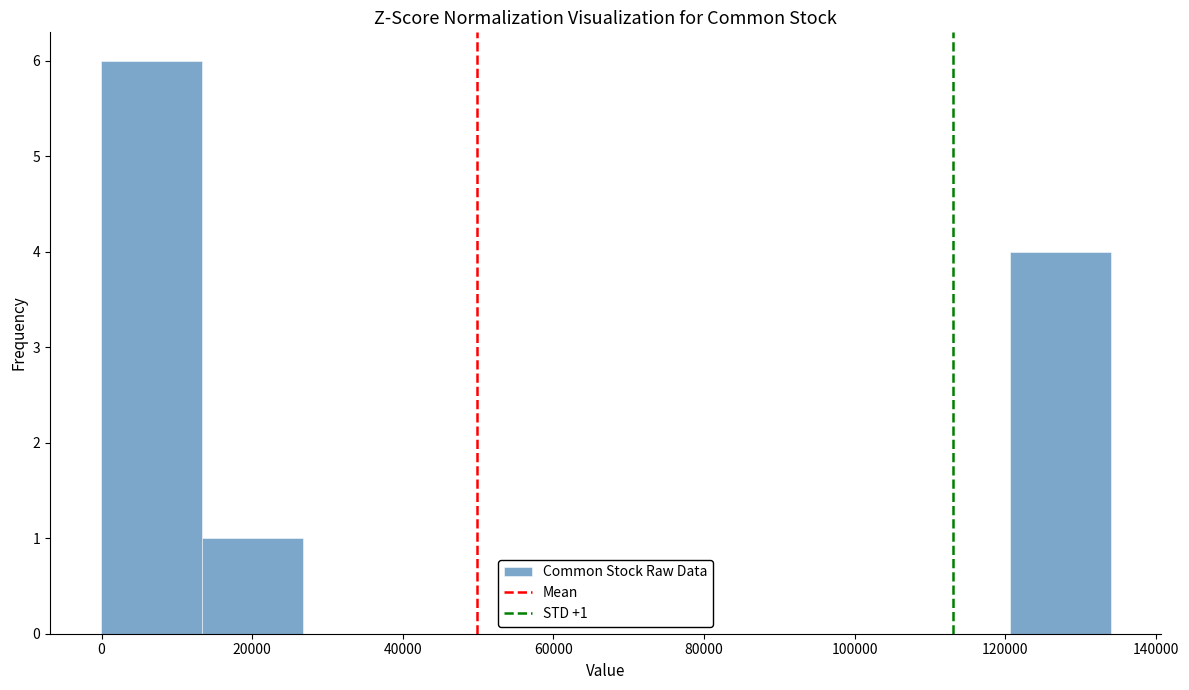

Which range on the x-axis has the tallest bar?

0 to 14000